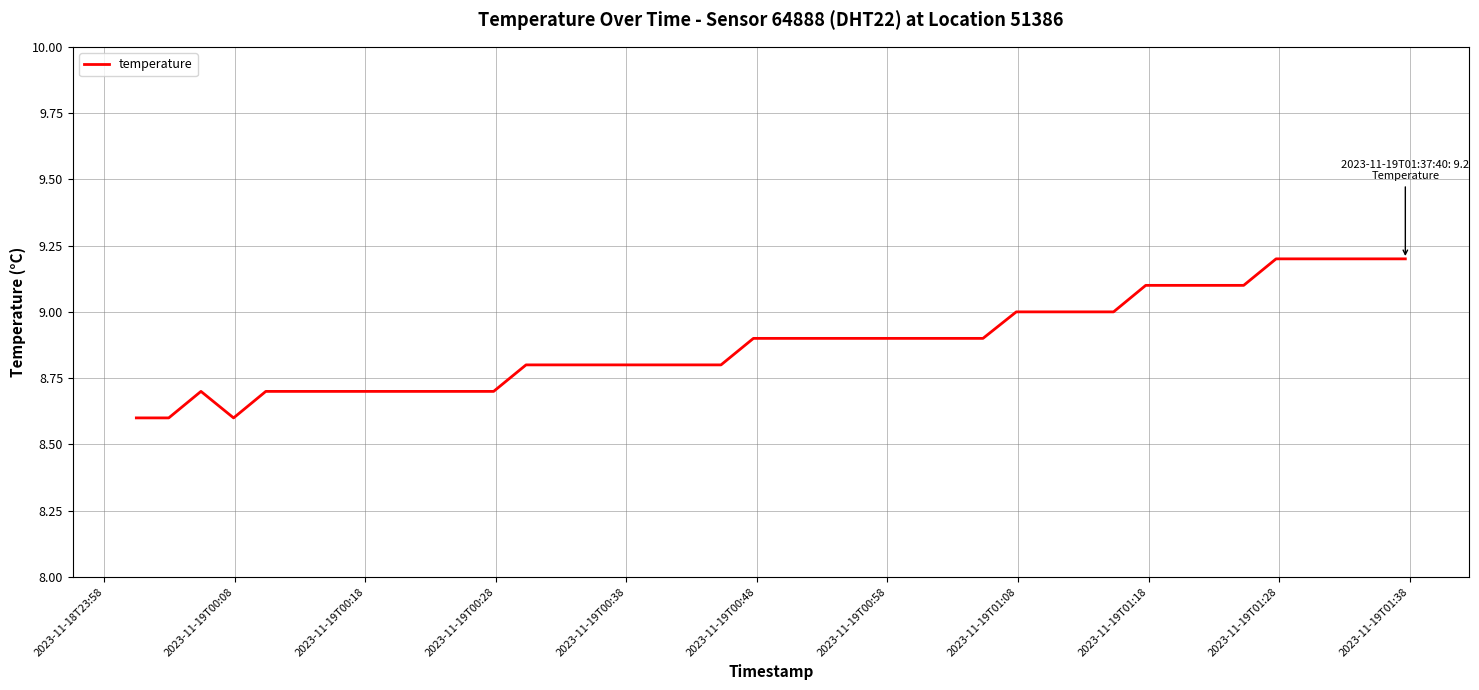

What is the greatest value displayed?

9.2